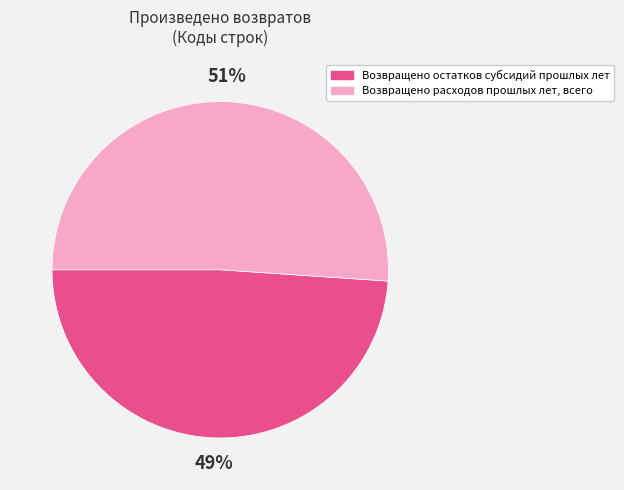

To the nearest percent, what is the combined percentage of Возвращено остатков субсидий прошлых лет and Возвращено расходов прошлых лет, всего?

100%